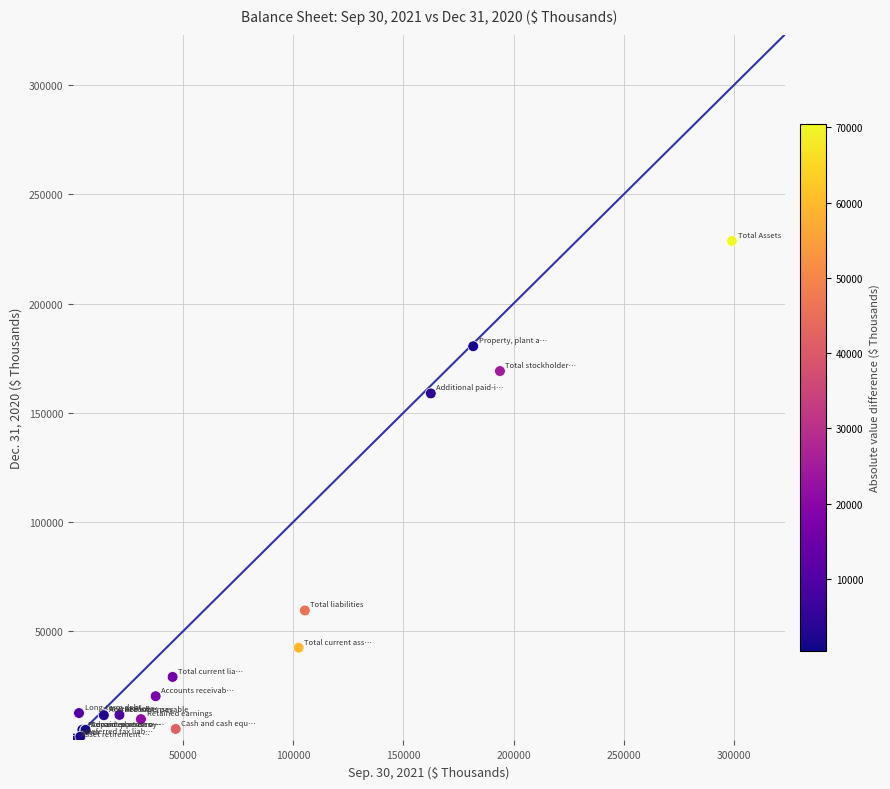

What Y value in the scatter plot is closest to 114334?

158859